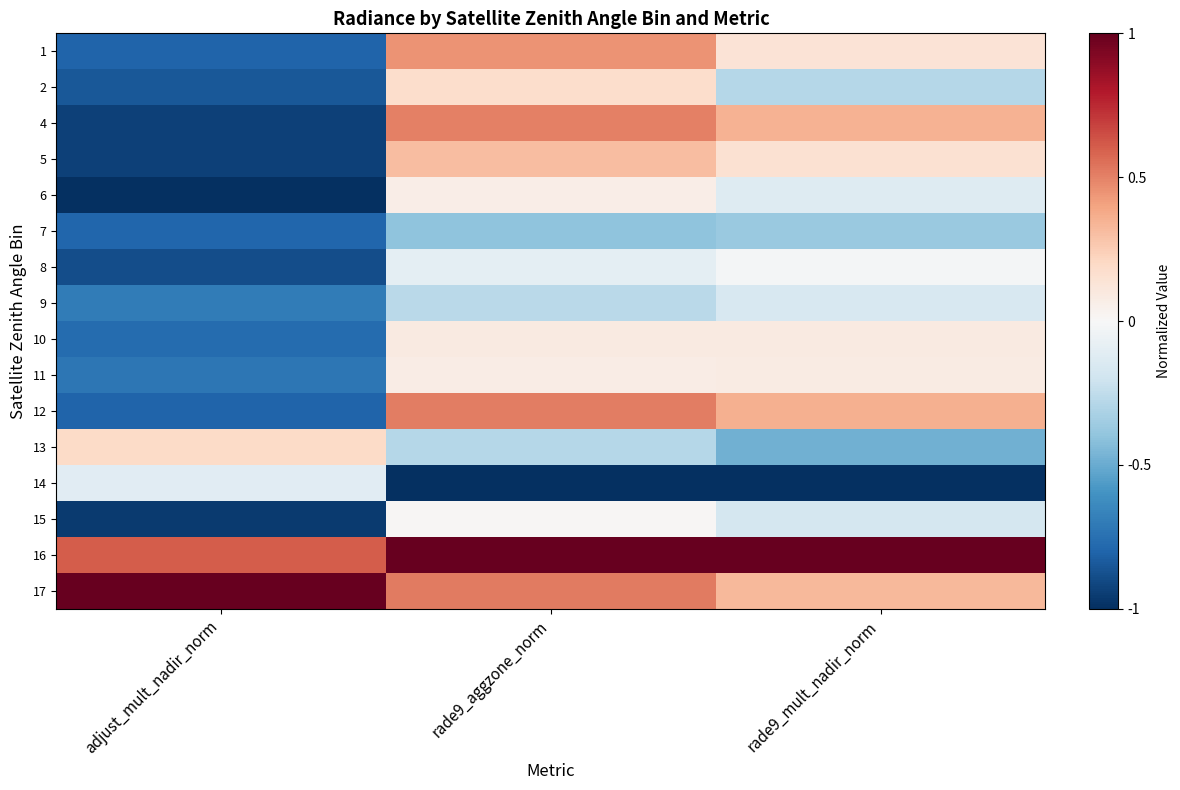

Between rade9_aggzone_norm and rade9_mult_nadir_norm, which is larger?

rade9_aggzone_norm